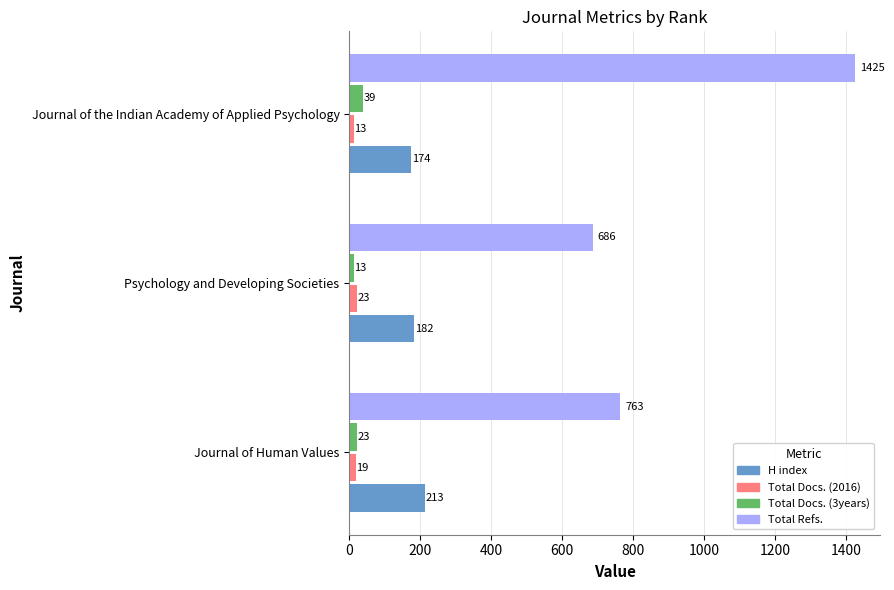

At which category is the sum across all series the highest?

Journal of the Indian Academy of Applied Psychology